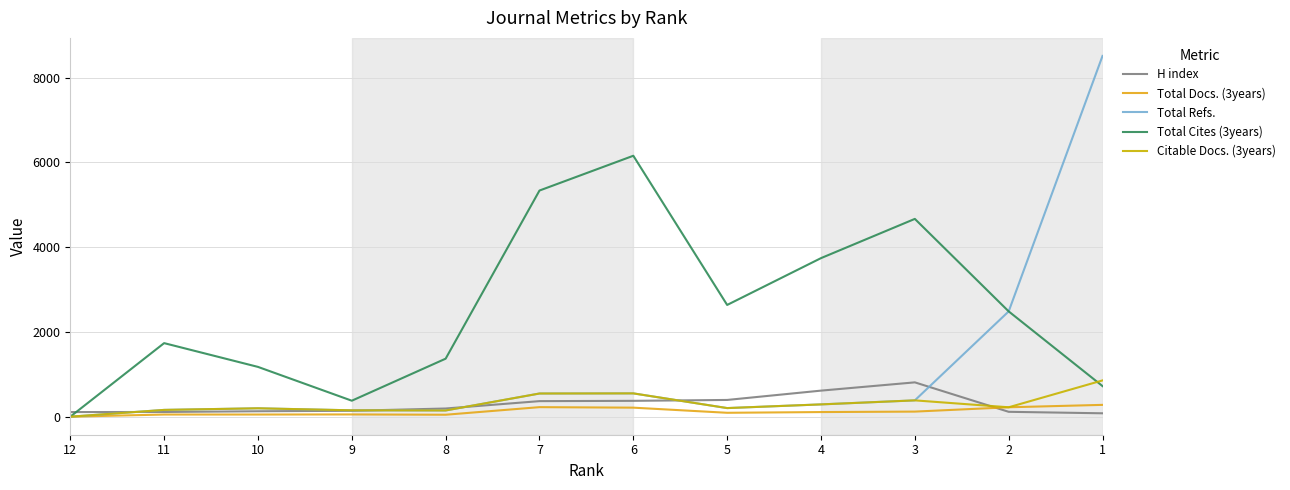

True or false: H index has a value of 1347 at 3.

False